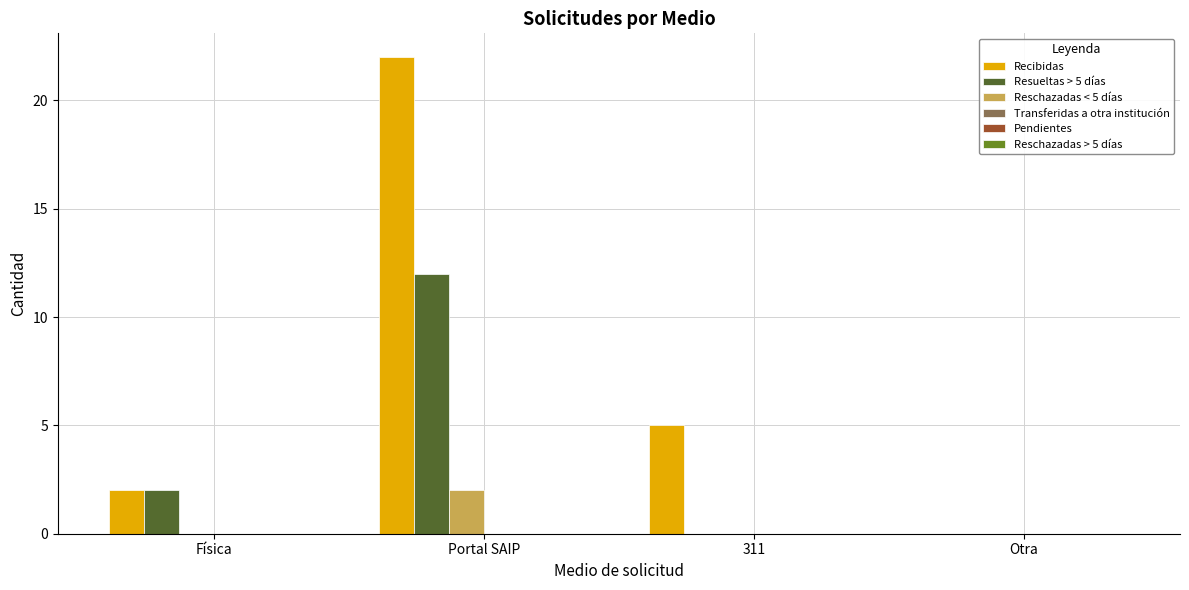

What is the sum of all Recibidas values?

29